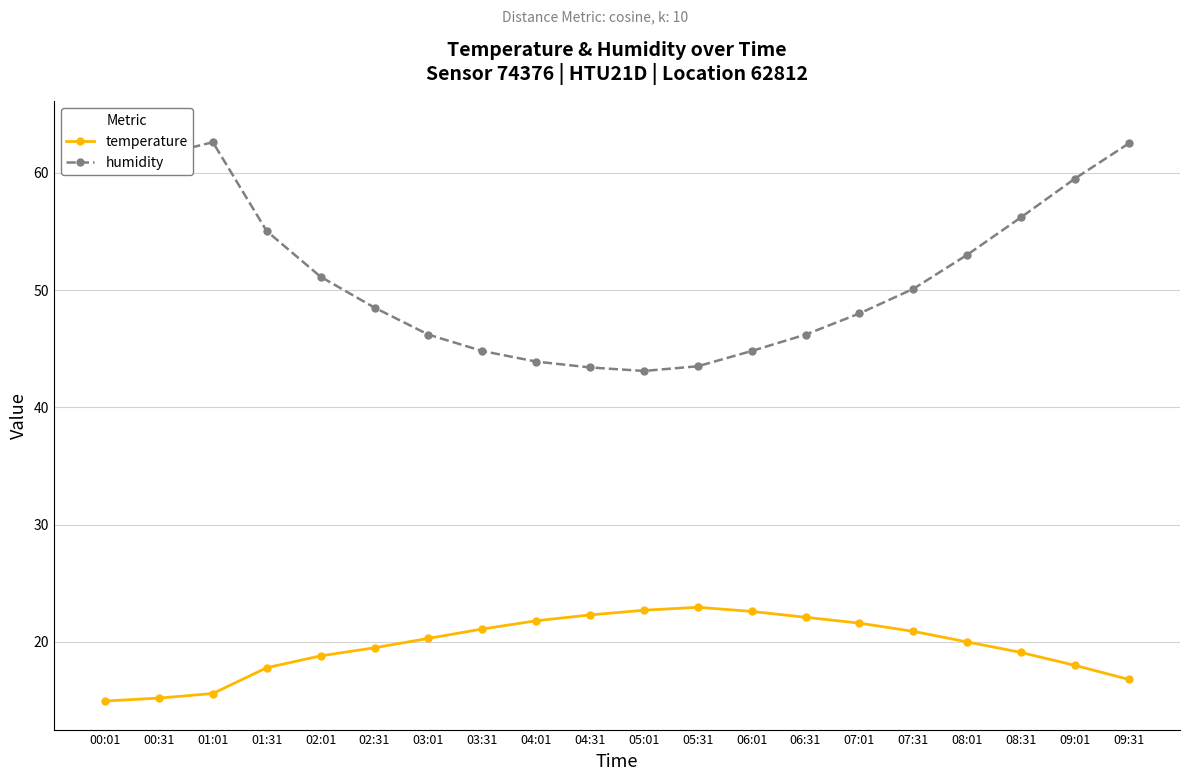

How many data points does each series have?

20